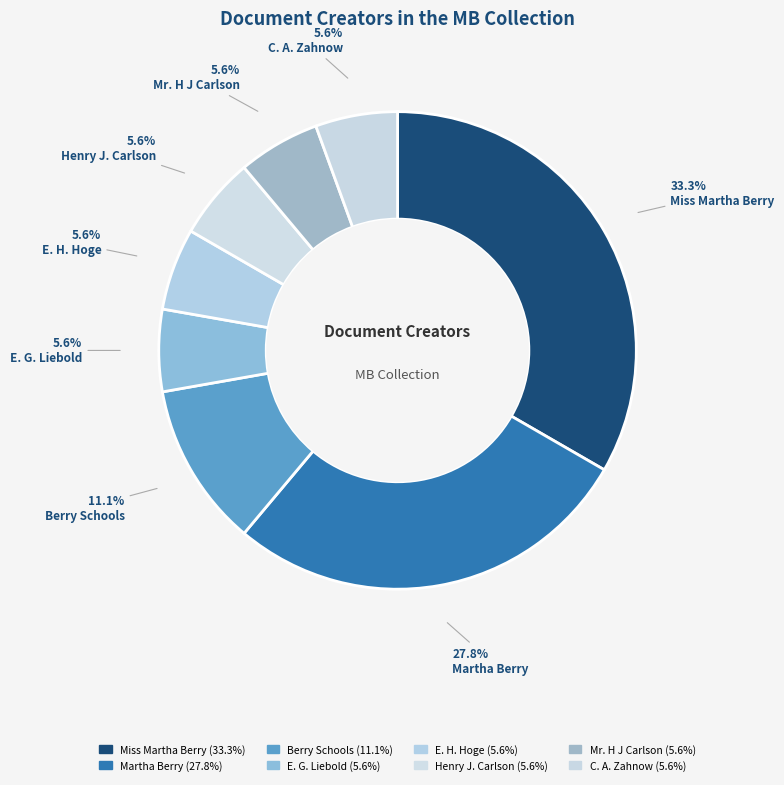

Is there a majority slice in this chart?

No